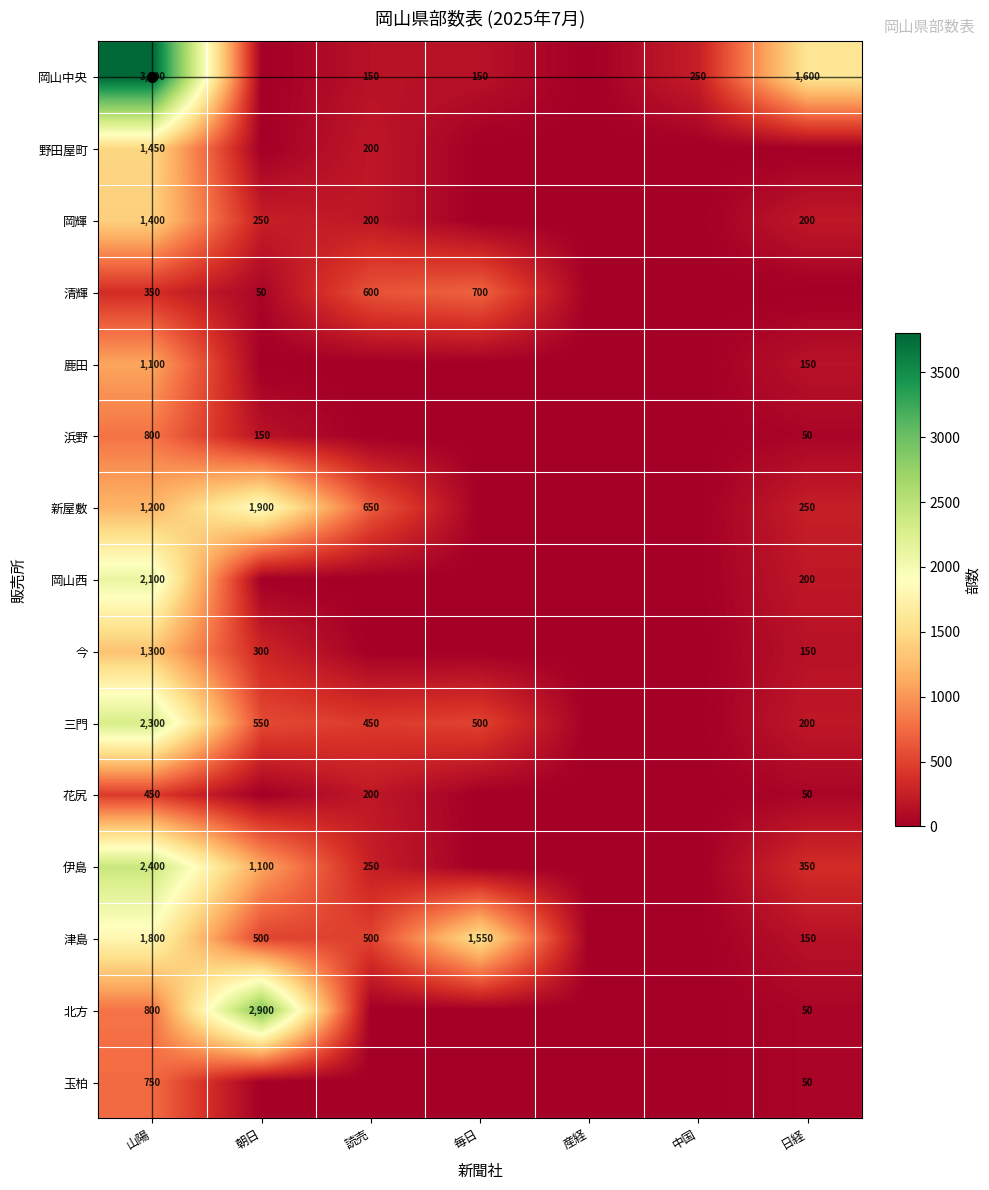

The value of 今 at 山陽 is 2179. True or false?

False